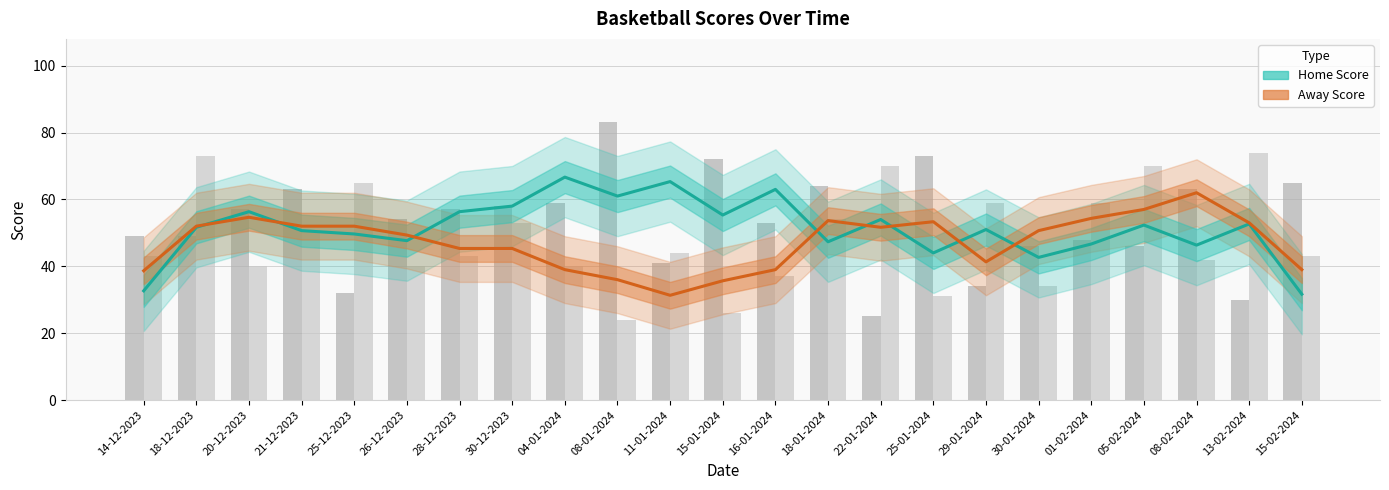

What is the spread (max minus min) of values at 30-01-2024?

8.0